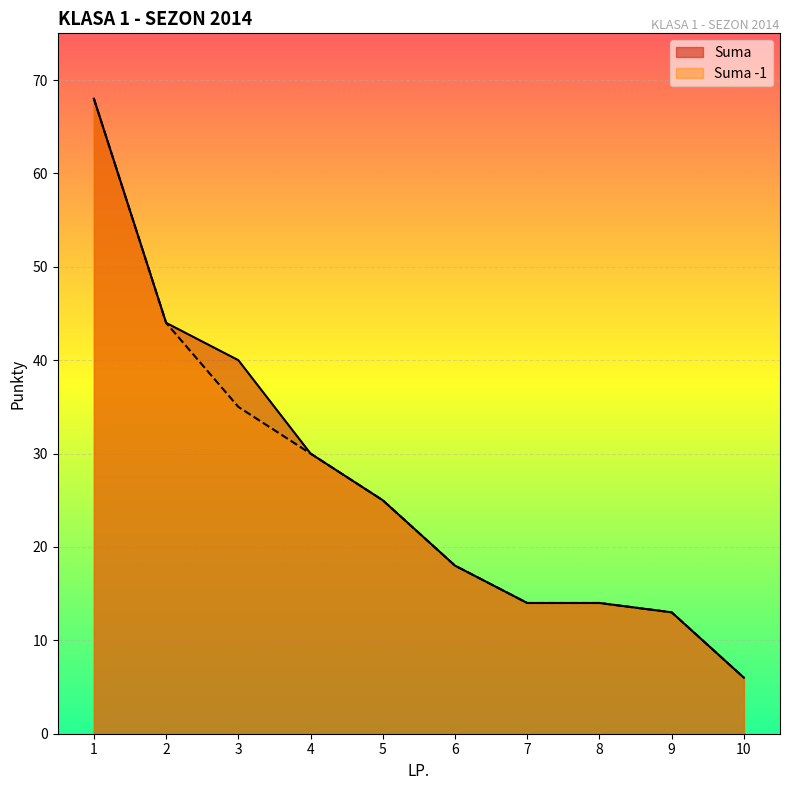

Reading left to right, what are all the values shown in this chart?

Suma: 1=68	2=44	3=40	4=30	5=25	6=18	7=14	8=14	9=13	10=6
Suma -1: 1=68	2=44	3=35	4=30	5=25	6=18	7=14	8=14	9=13	10=6